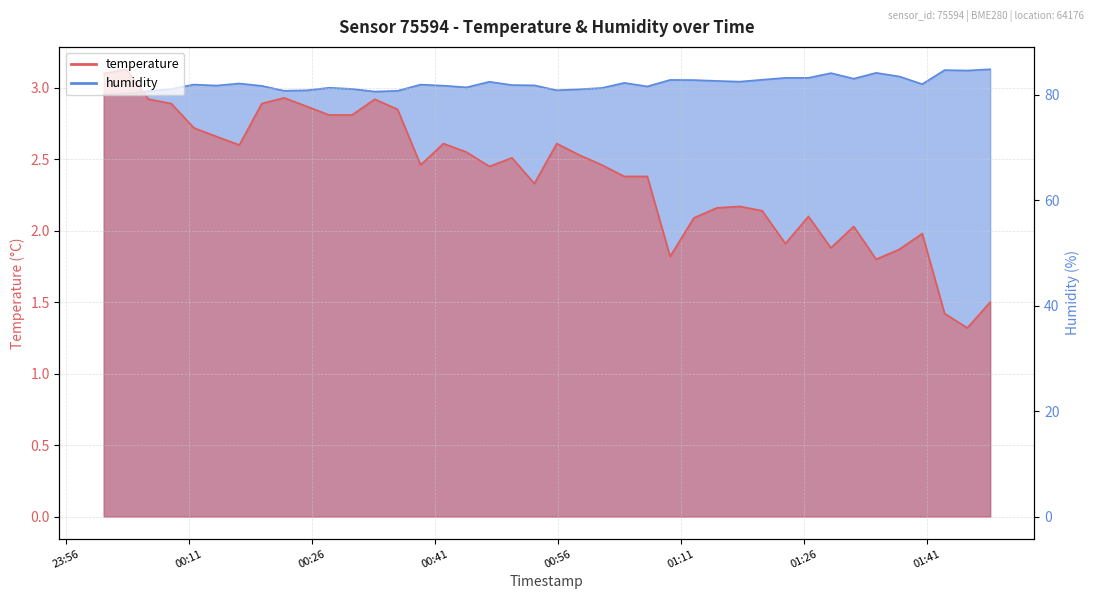

What is the minimum value shown in the chart?

1.3